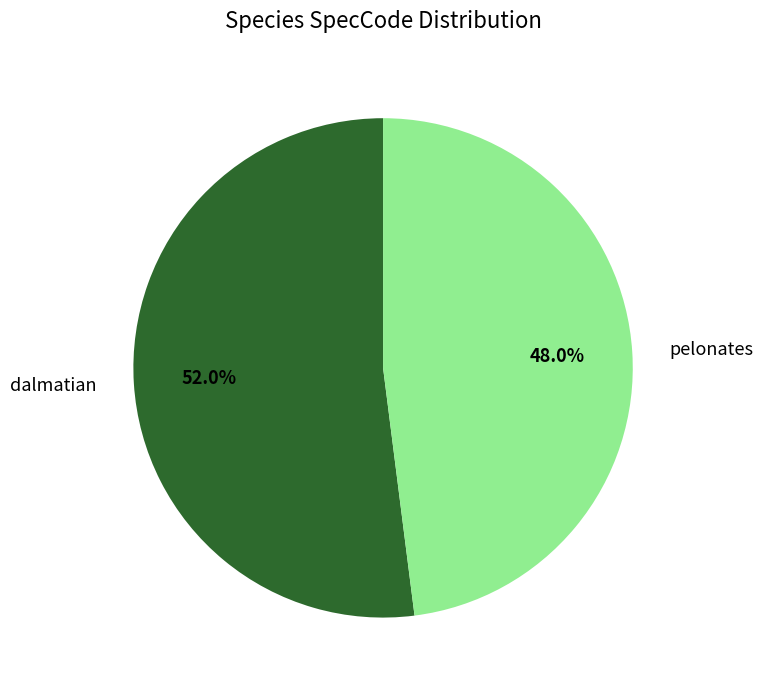

What percentage is the dalmatian slice, to the nearest percent?

52%